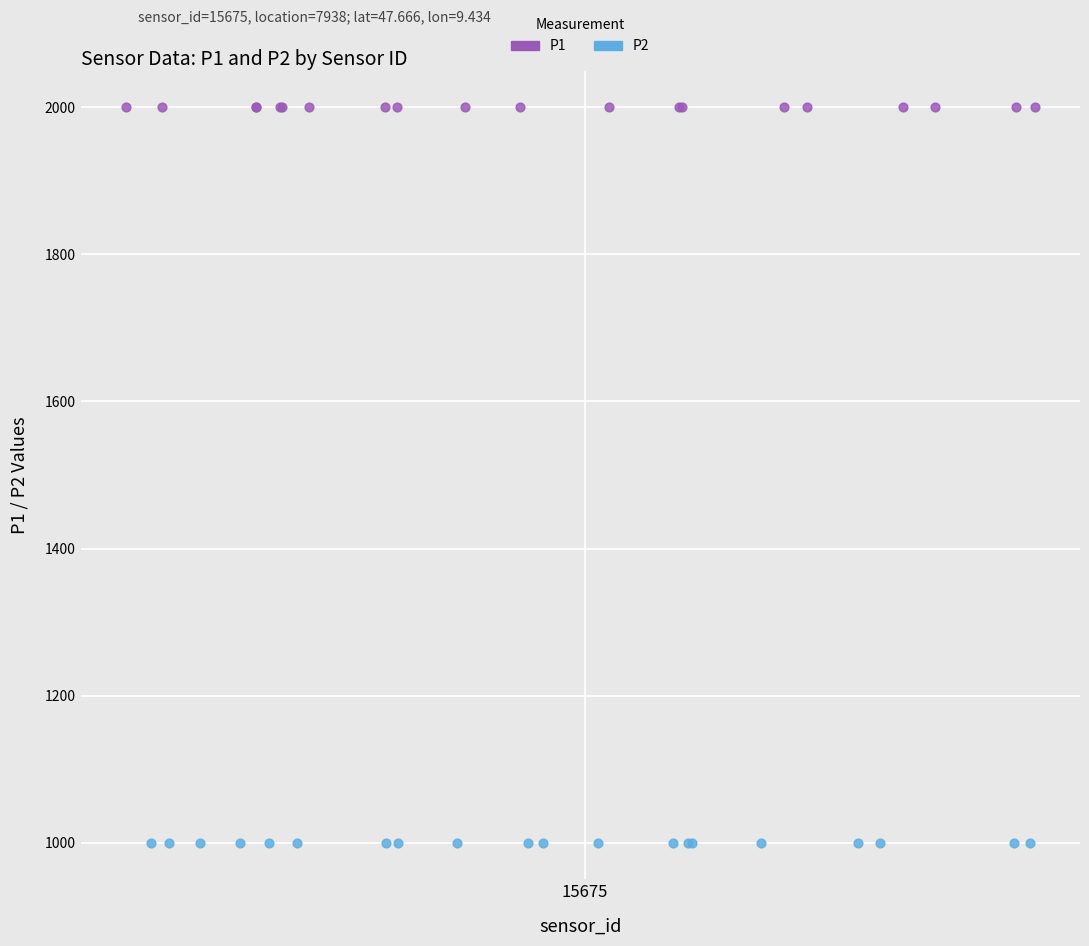

Which series contains the lowest Y value?

P2